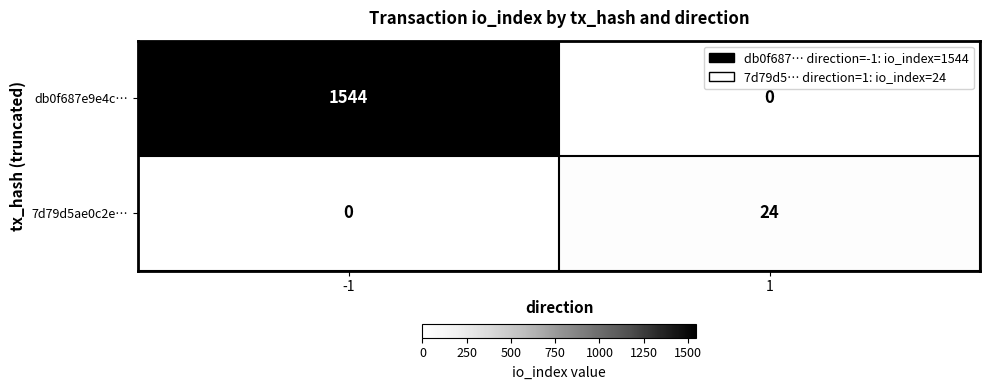

What is the maximum value for 7d79d5ae0c2e…?

24